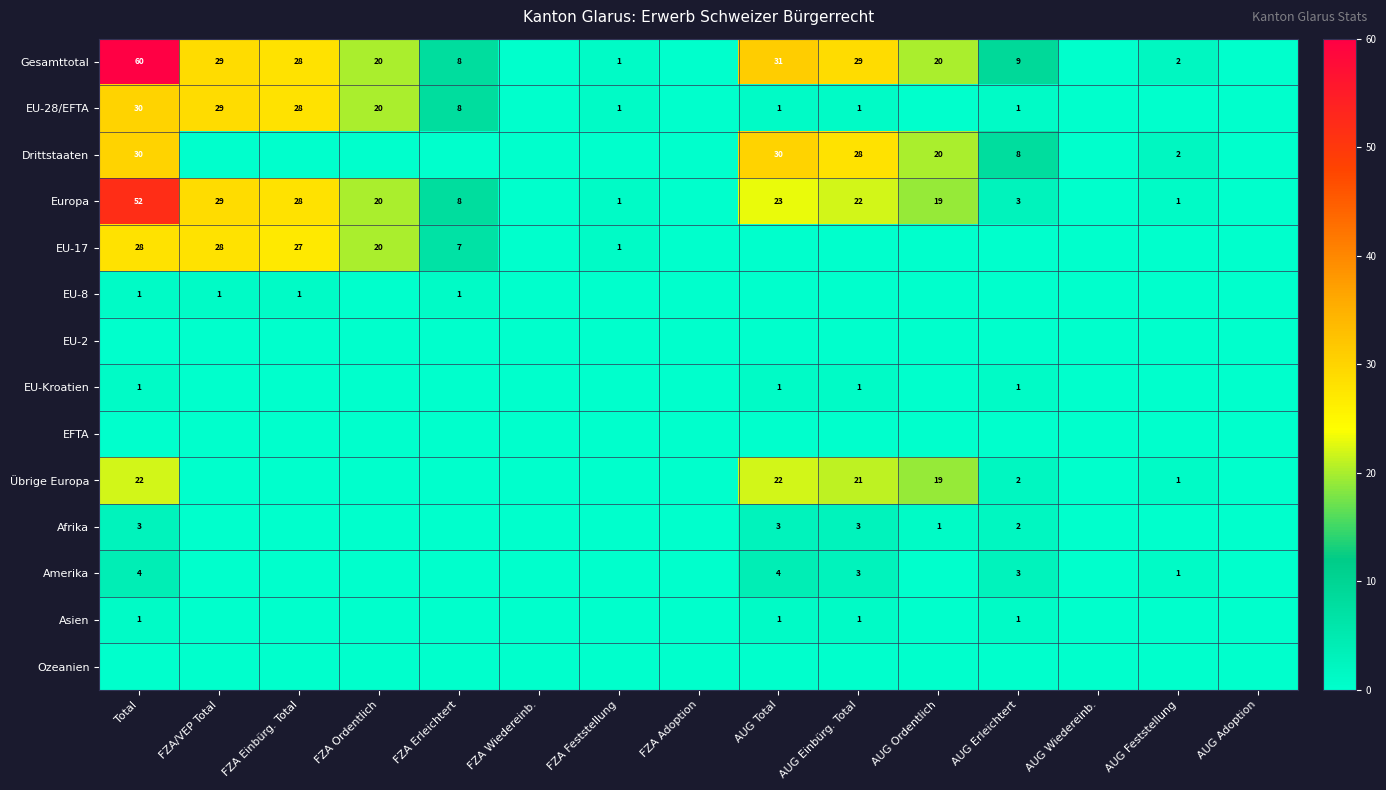

Is it true that Europa equals 28 at FZA Einbürg. Total?

True